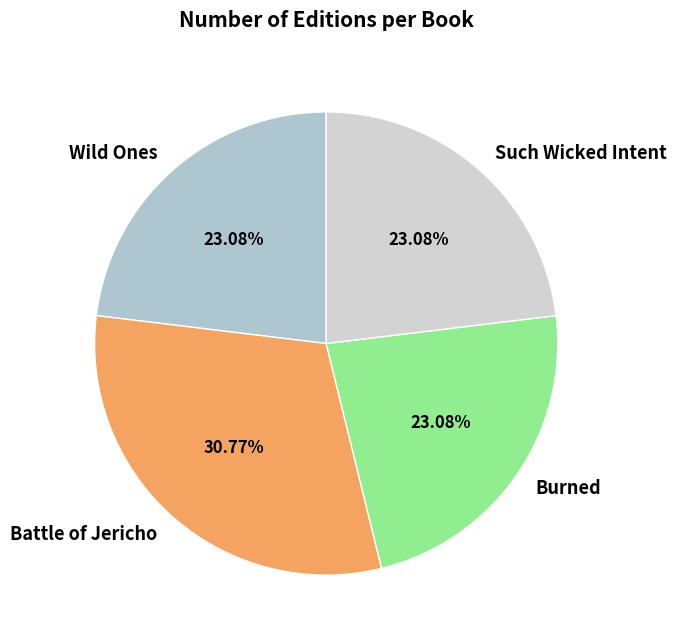

To the nearest percent, what percentage of the pie is Burned?

23%